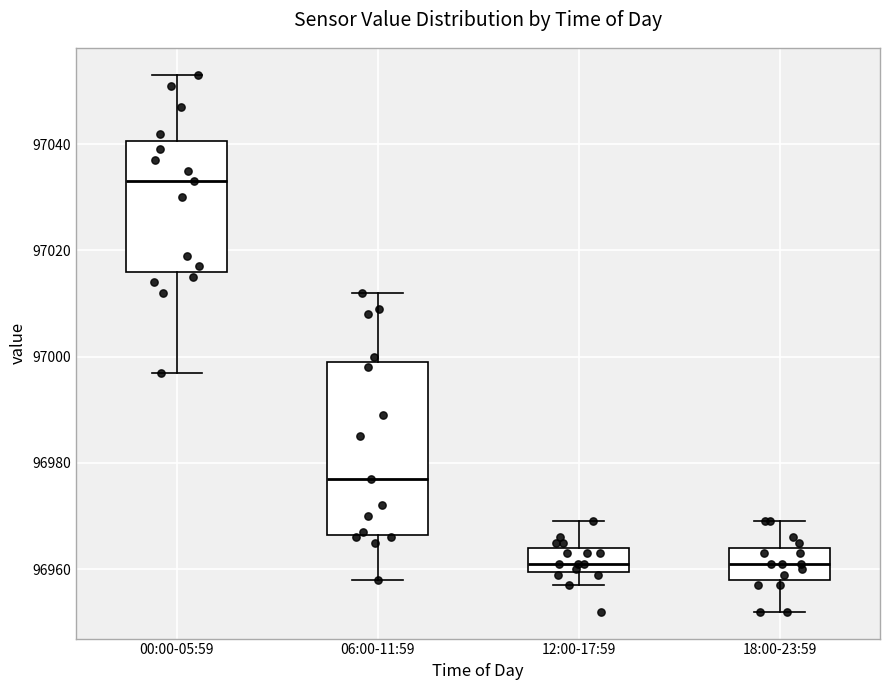

Comparing the boxes themselves (not the whiskers), which one is the tallest?

06:00-11:59